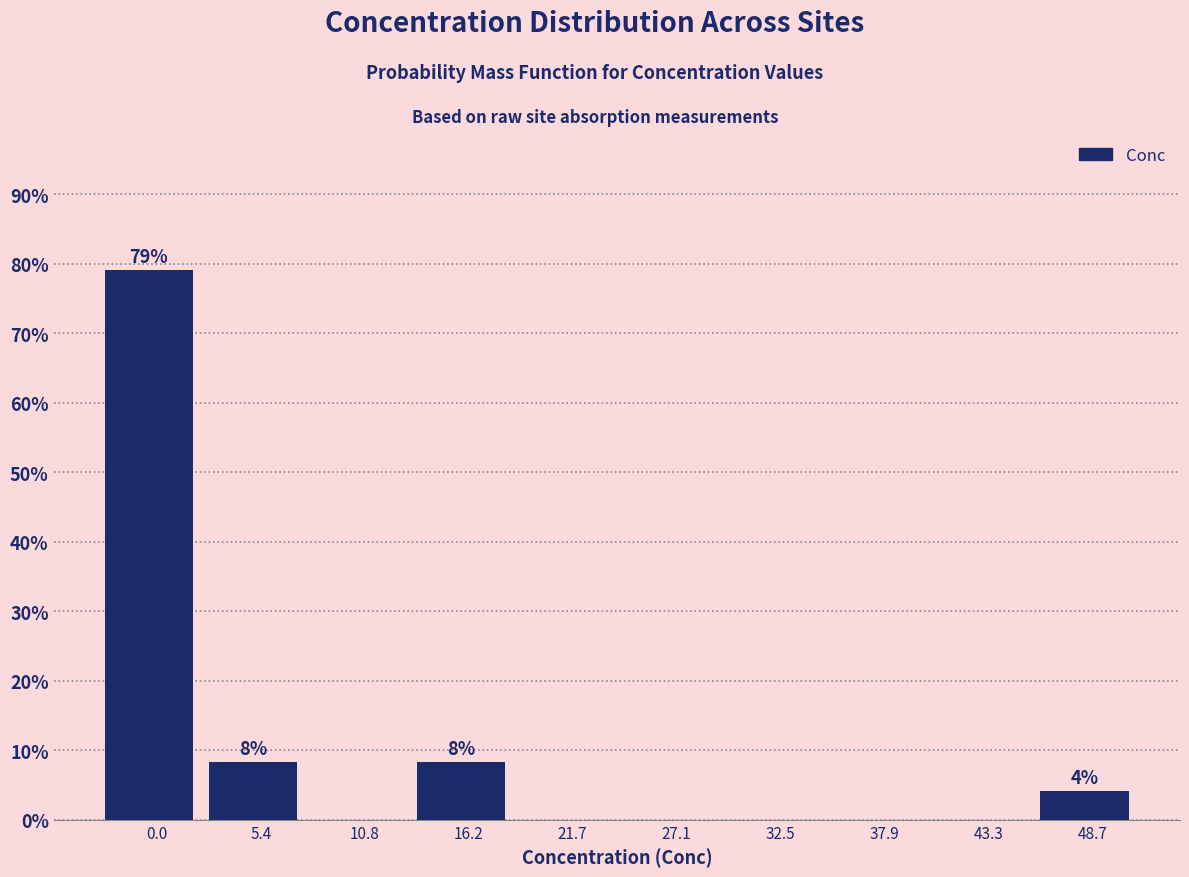

Reading left to right, transcribe all the data shown in this chart.

0.0=79.2	5.4=8.3	10.8=0.0	16.2=8.3	21.7=0.0	27.1=0.0	32.5=0.0	37.9=0.0	43.3=0.0	48.7=4.2